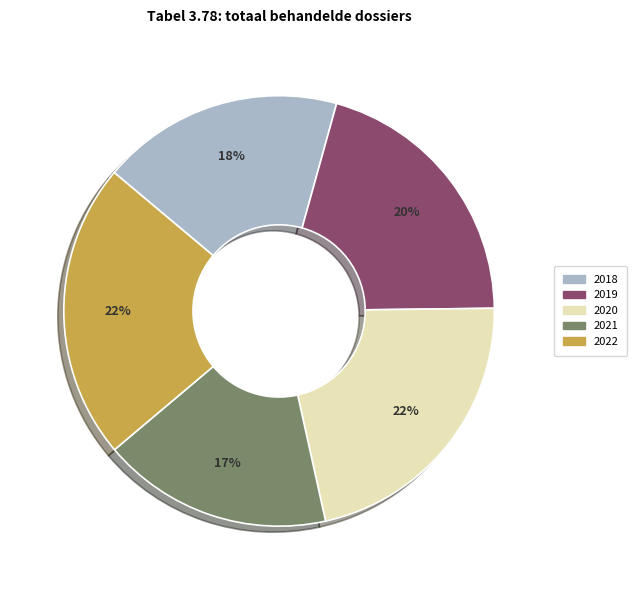

Is the sum of 2018 and 2020 greater than half?

No